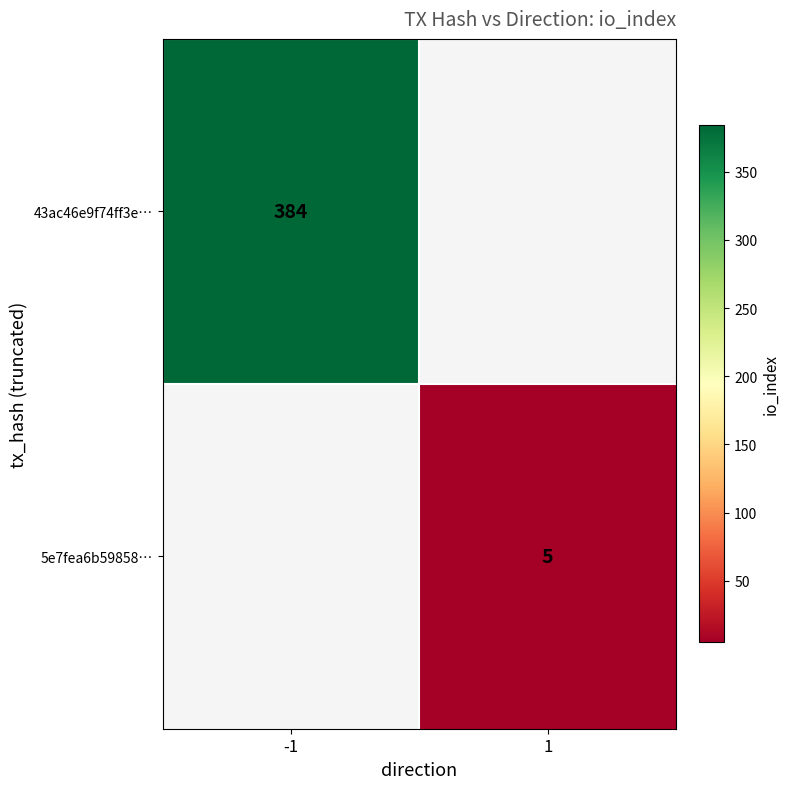

Is it true that 43ac46e9f74ff3e… equals 384 at -1?

True